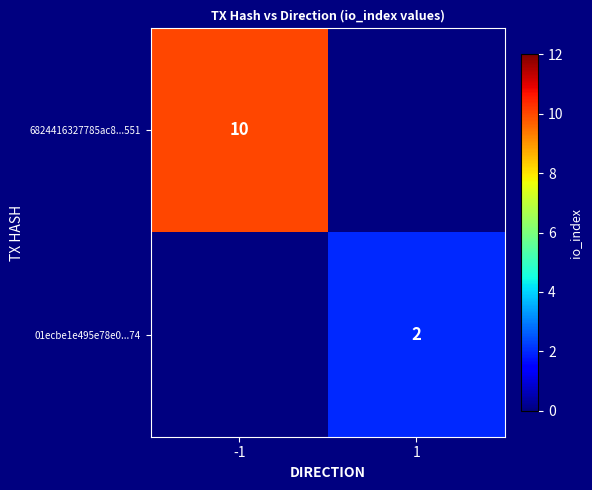

The value of 6824416327785ac8...551 at -1 is 2.8. True or false?

False